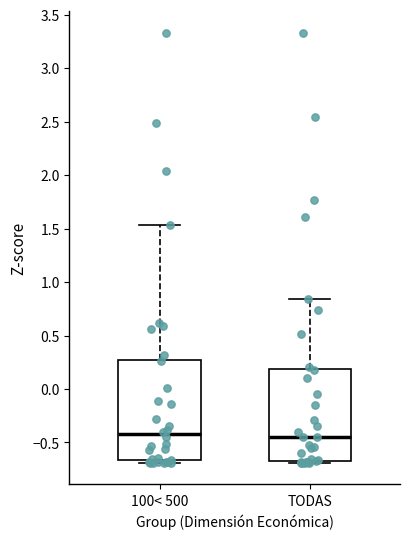

Which box is the tallest, from its lower edge to its upper edge?

100< 500